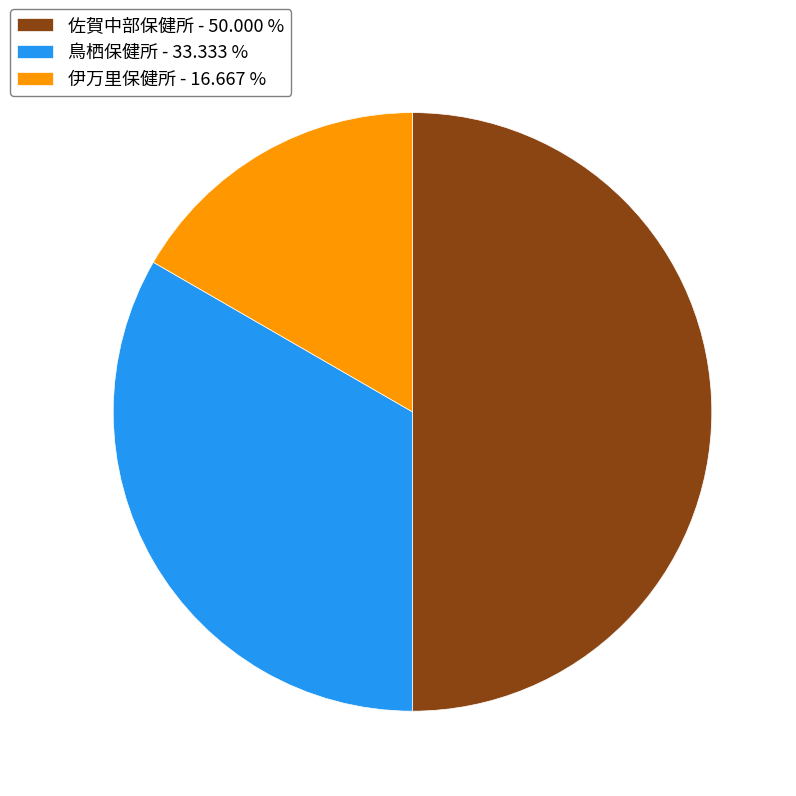

Rank the categories by value from lowest to highest.

伊万里保健所, 鳥栖保健所, 佐賀中部保健所